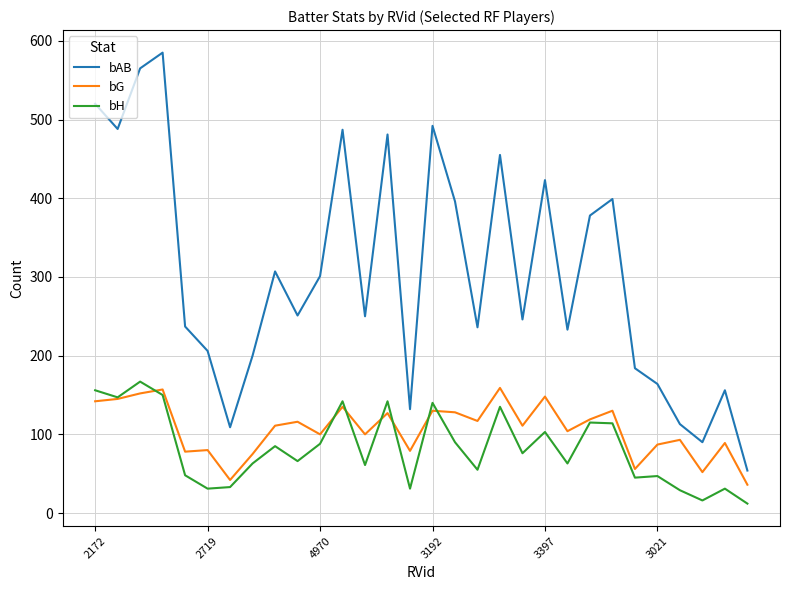

Which series has the largest total across all categories?

bAB